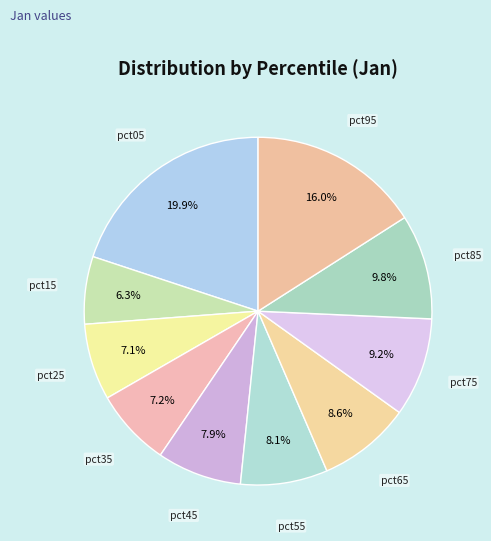

Rank the categories by value from lowest to highest.

pct15, pct25, pct35, pct45, pct55, pct65, pct75, pct85, pct95, pct05